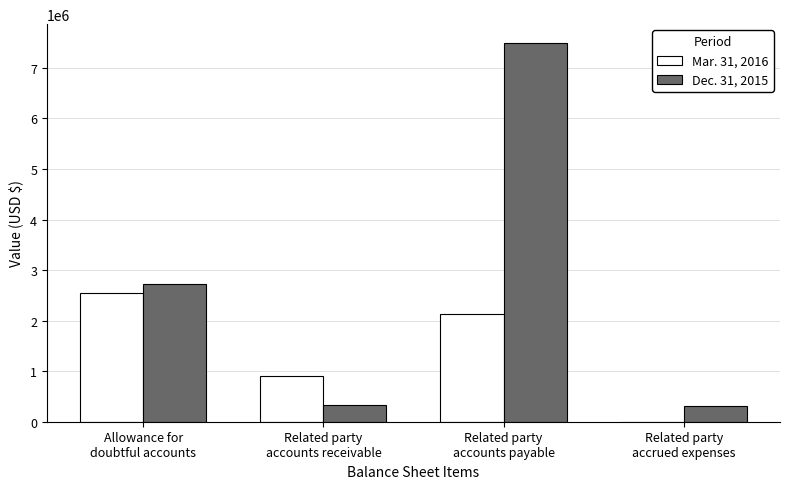

What is the total value across all series at Related party
accounts payable?

9625000